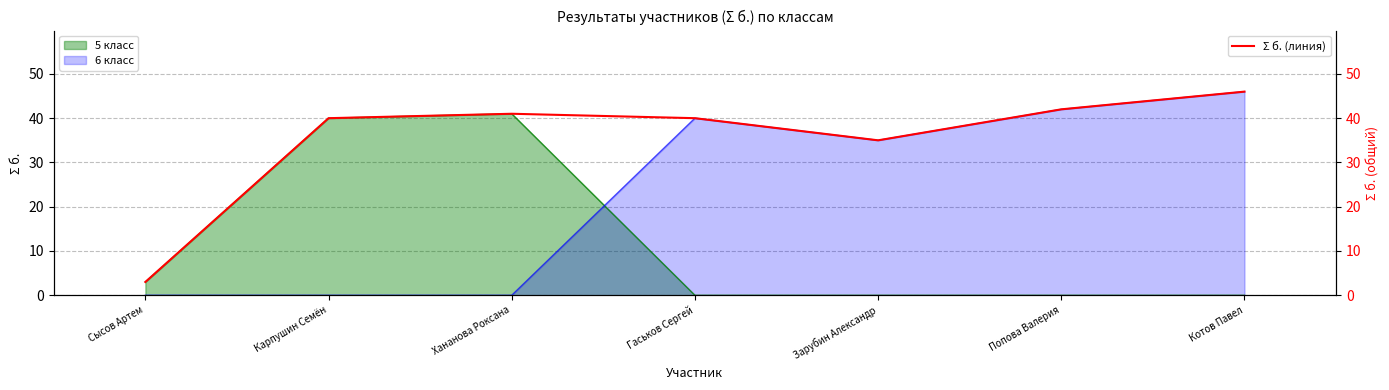

How many data points are above 40?

3